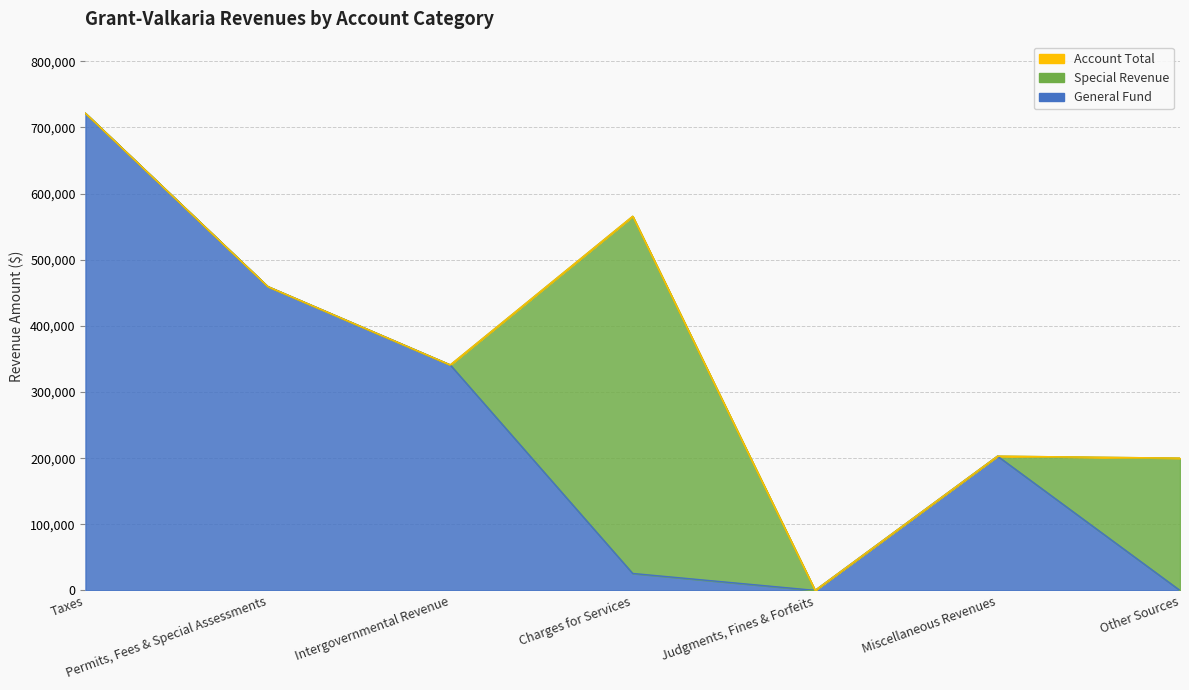

At which category does Account Total reach its first local valley?

Intergovernmental Revenue